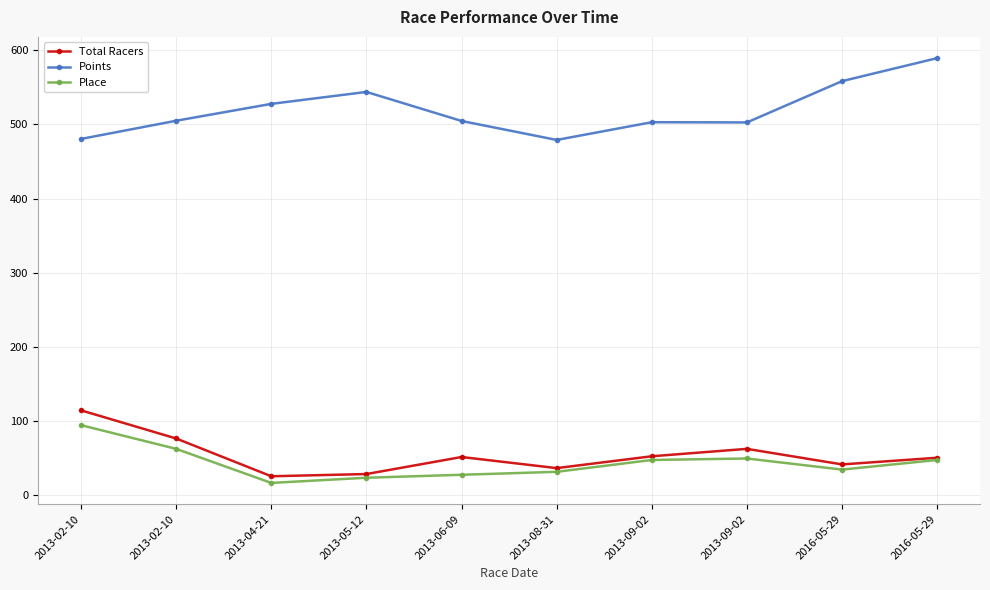

What is the difference between the highest and lowest values at 2013-09-02?

456.0